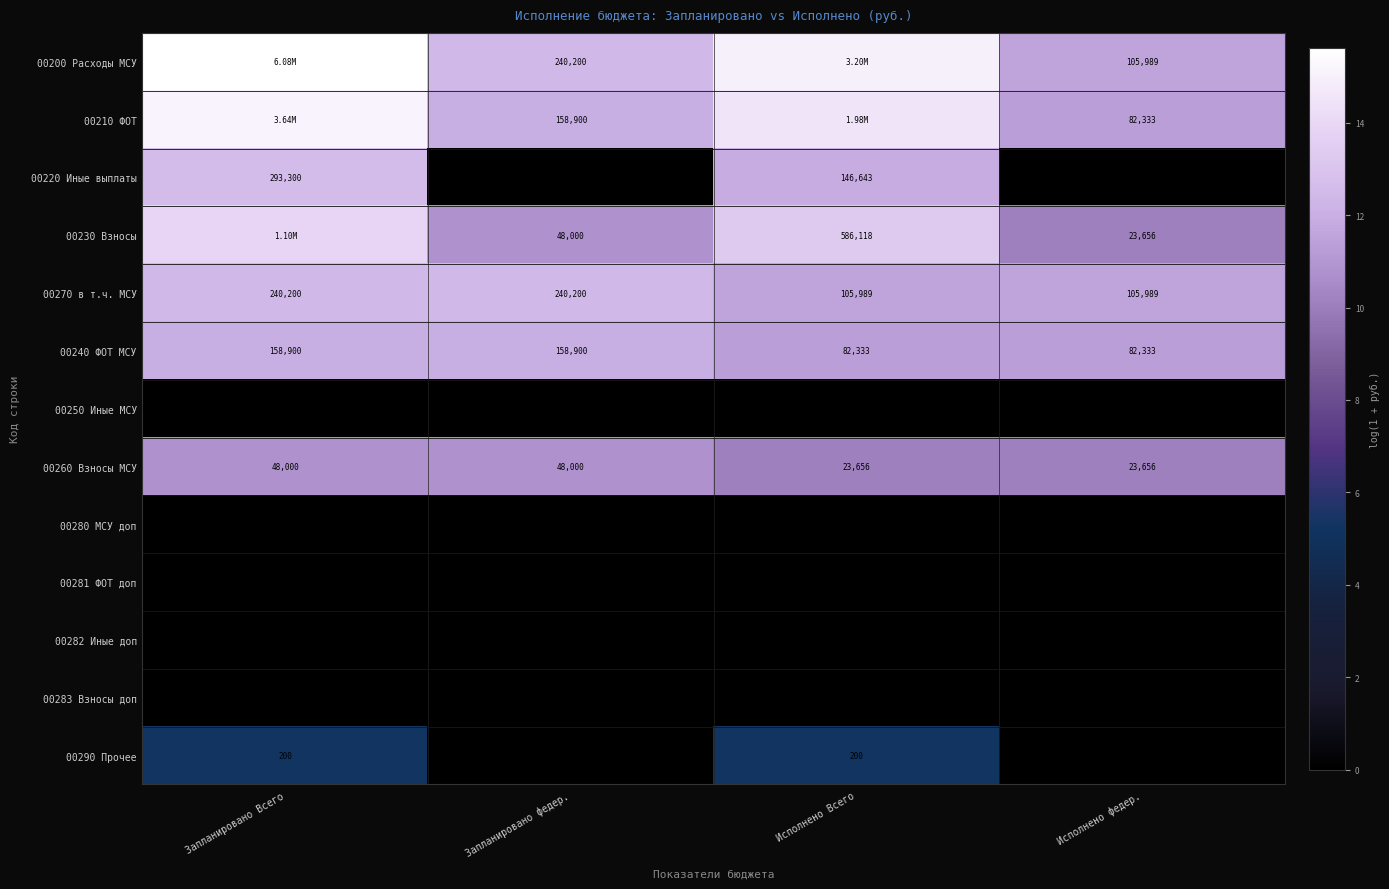

What is the spread (max minus min) of values at Запланировано Всего?

15.6